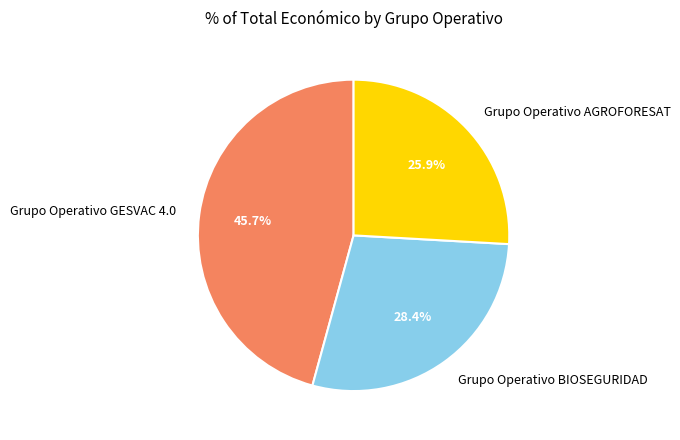

The Grupo Operativo GESVAC 4.0 slice represents 46% of the pie. True or false?

True